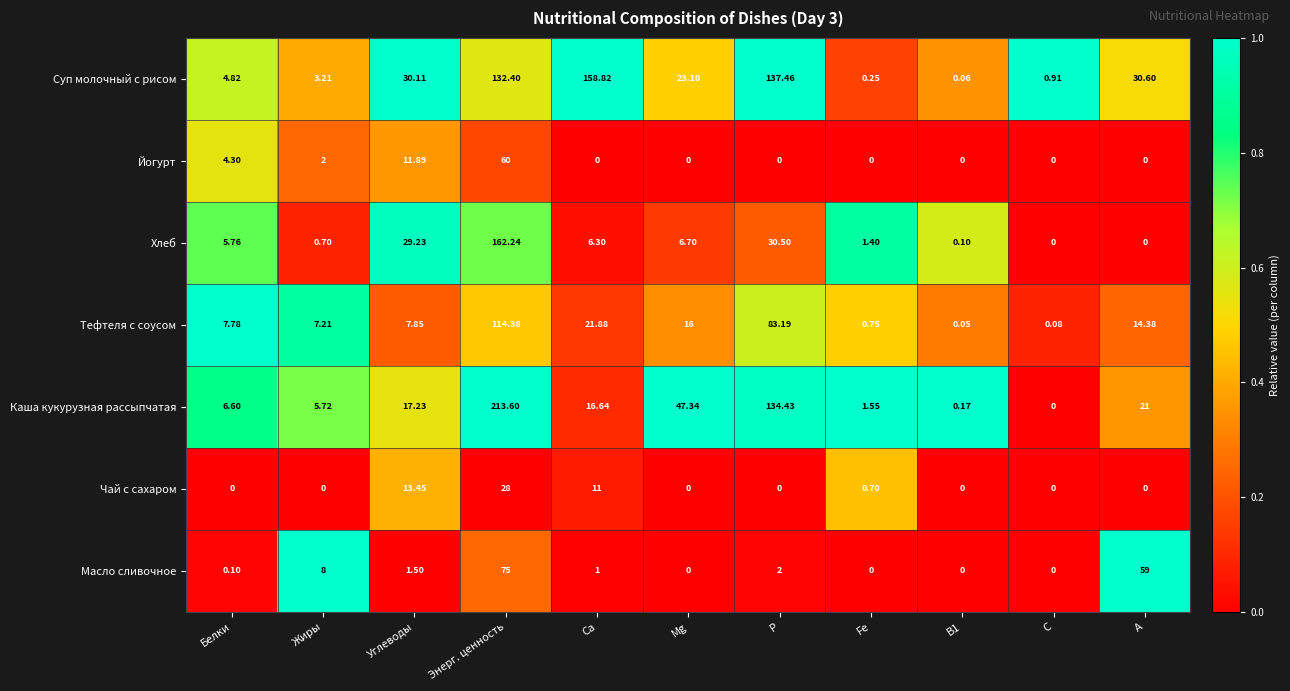

Which series has the largest total across all categories?

Суп молочный с рисом